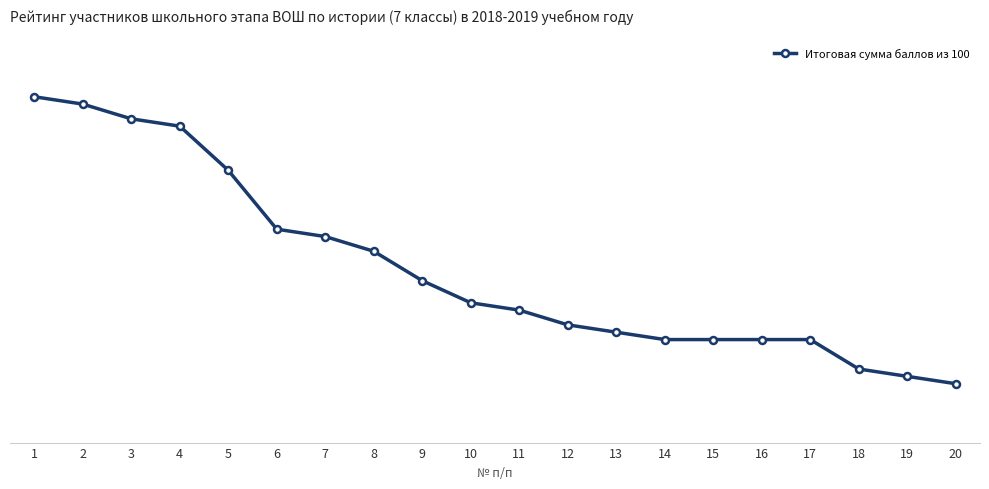

Is this an area chart (filled region under the line)?

No